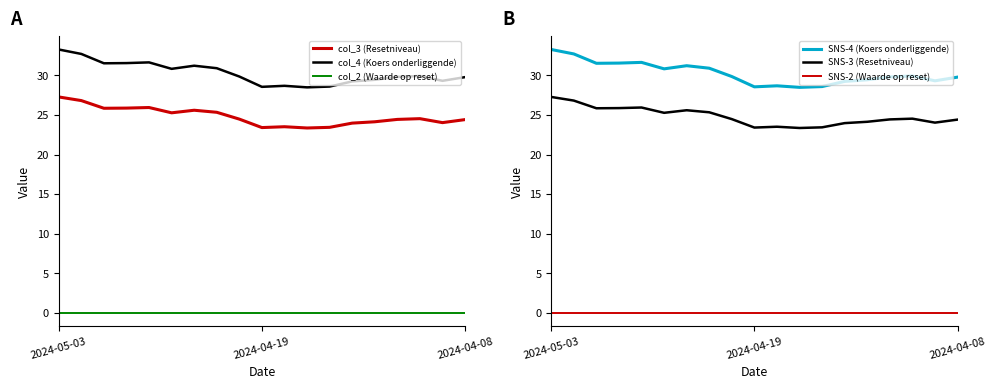

The col_3 (Resetniveau) series shows 14.9 at 2024-05-03. True or false?

False